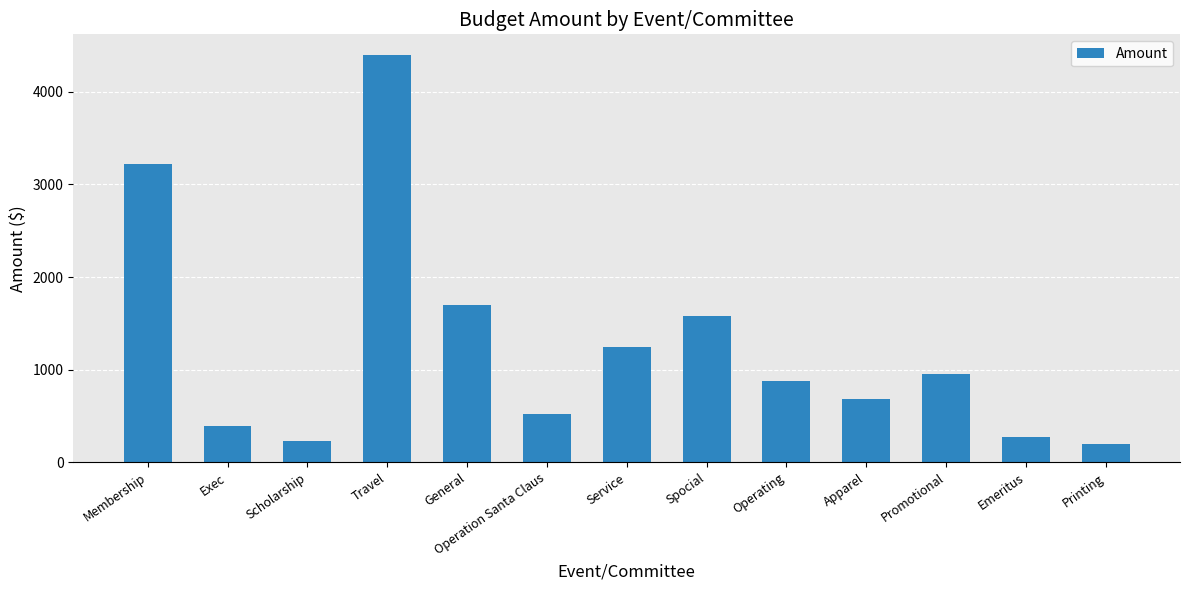

Reading left to right, list all the values displayed in this chart.

3218.5	394.5	234.0	4400.0	1700.0	522.0	1250.0	1575.0	875.0	684.5	950.0	275.0	195.5